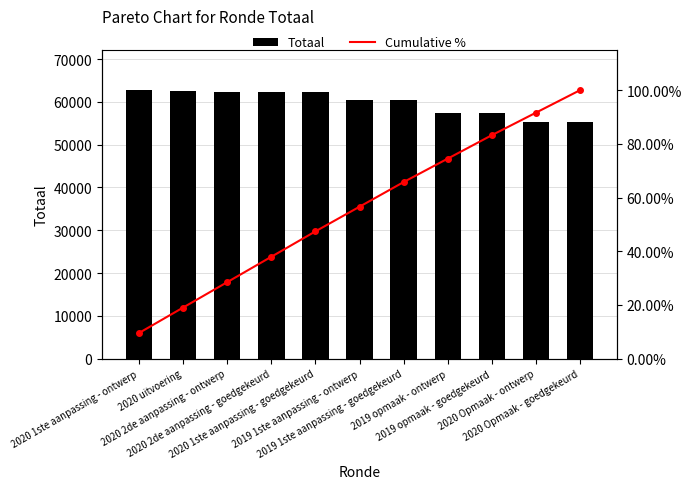

What is the greatest value displayed?

62751.0